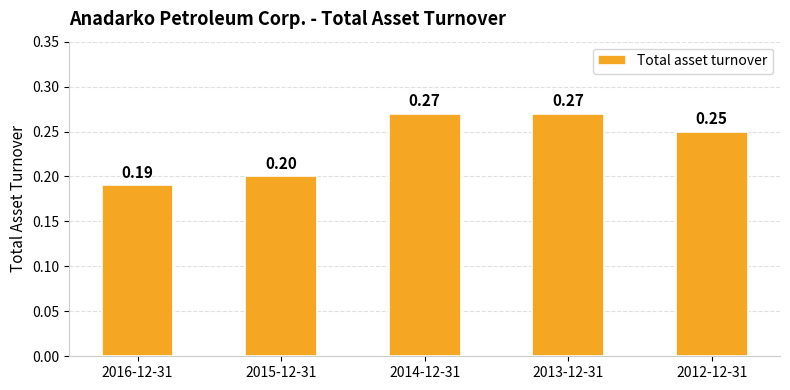

What is the label of the 3rd bar from the left?

2014-12-31